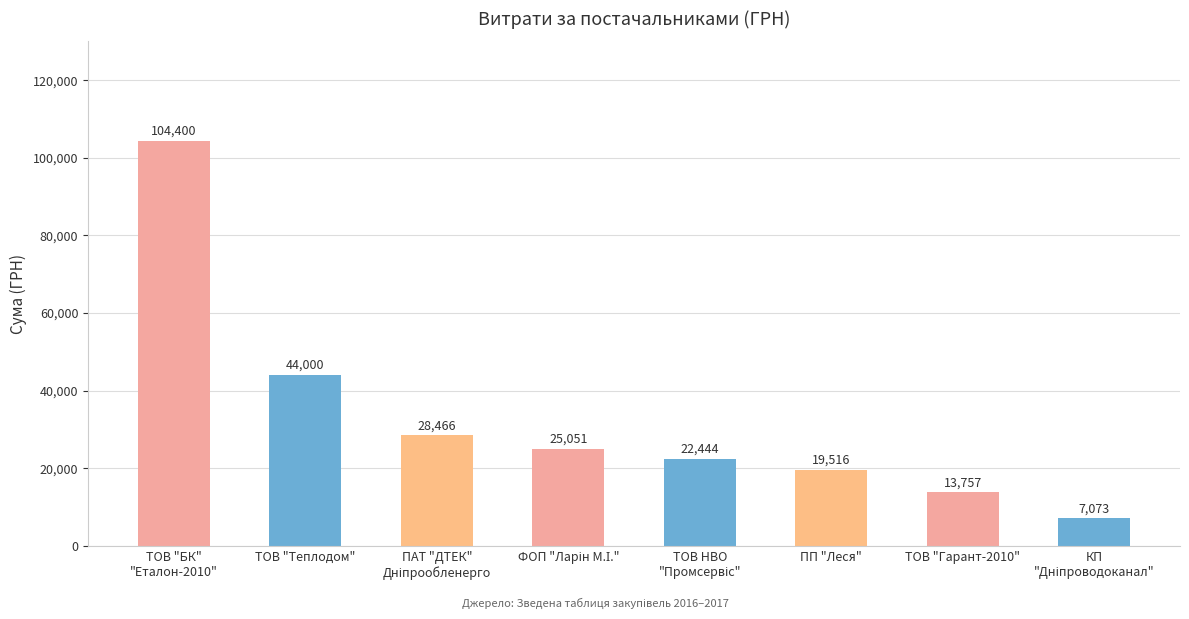

What is the smallest value displayed?

7073.4